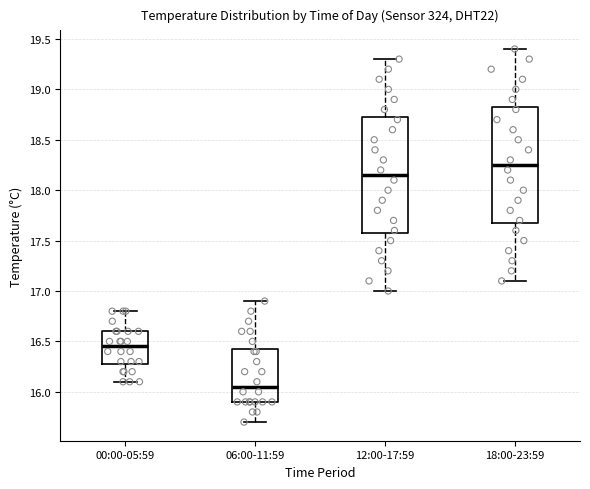

Which box's median line is the highest?

18:00-23:59